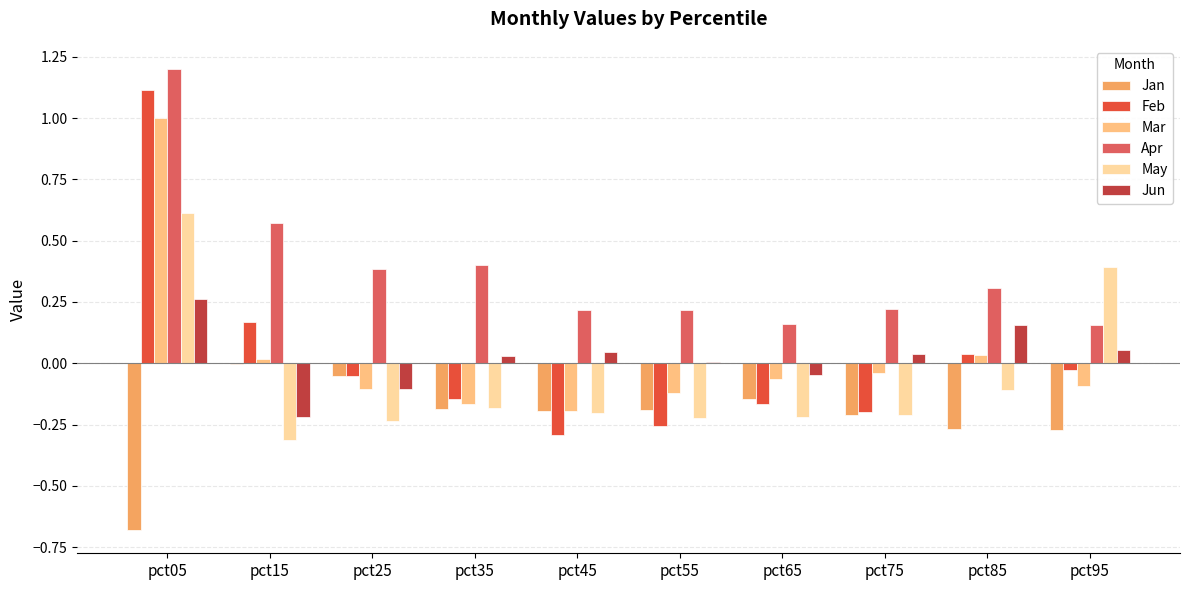

Which series has the largest total across all categories?

Apr